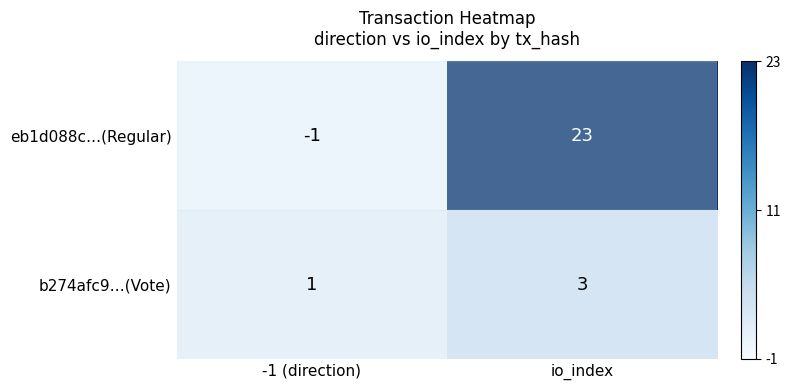

What is the maximum value shown in the chart?

23